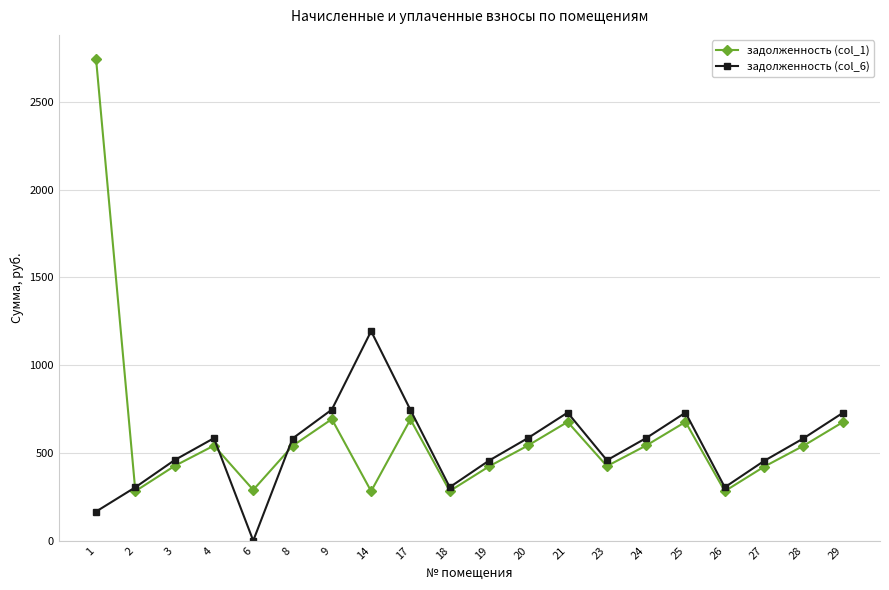

What is the average value of the задолженность (col_1) series?

598.8